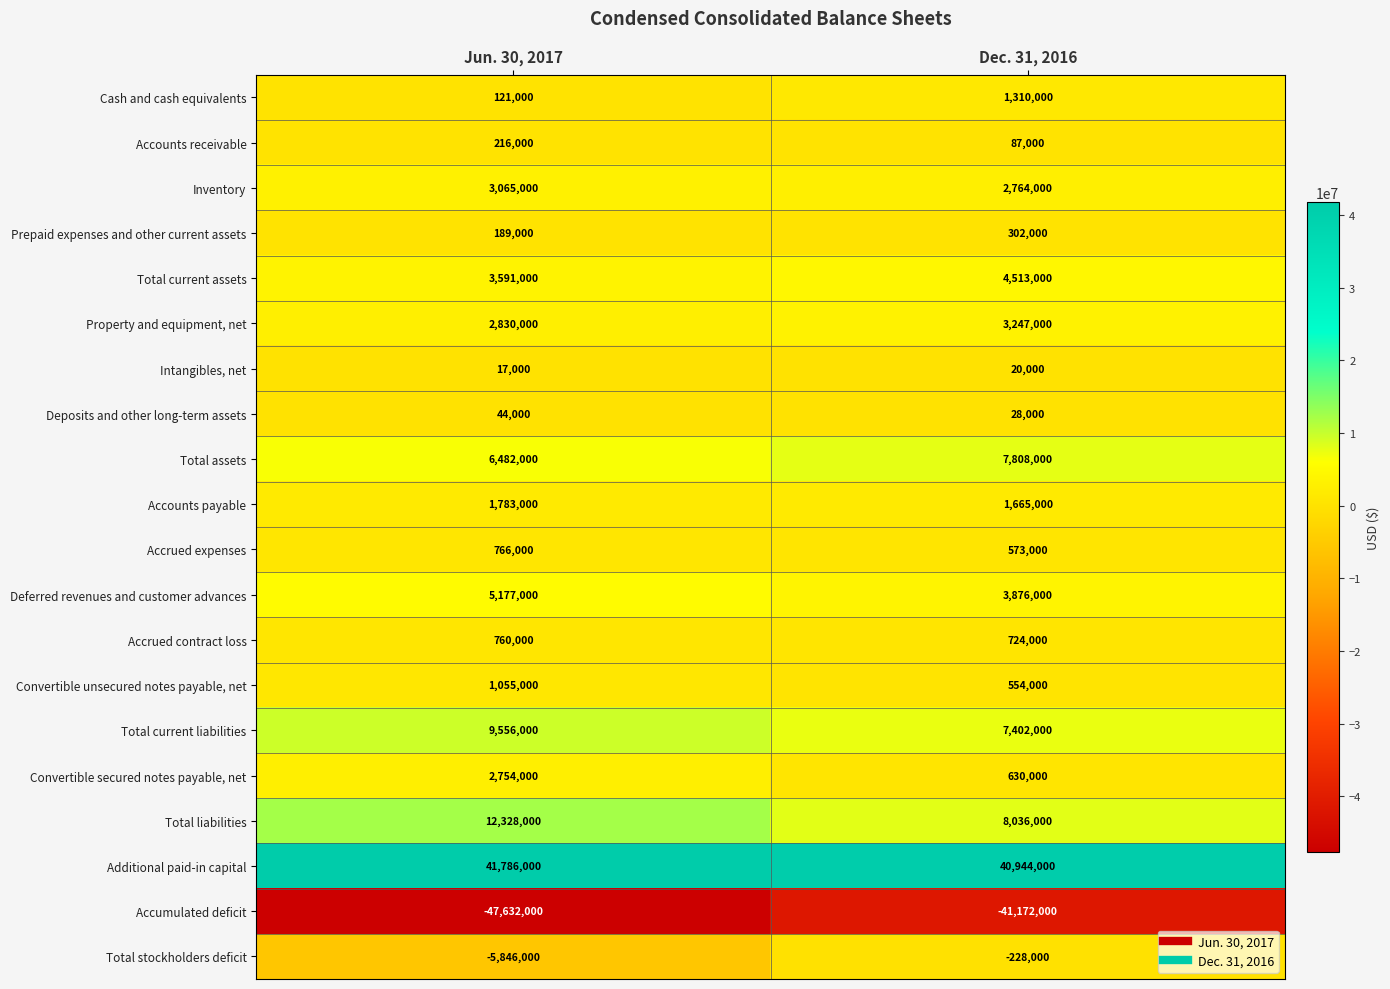

What is the total value across all series at Dec. 31, 2016?

43083000